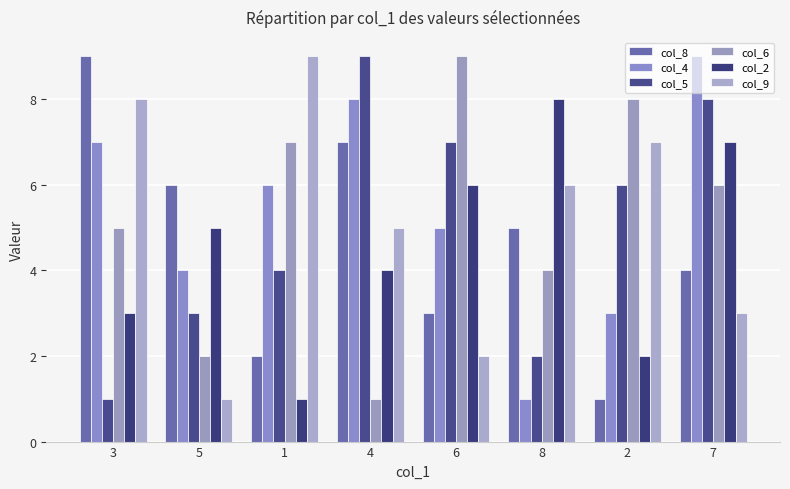

What is the difference between the col_4 values at 6 and 3?

2